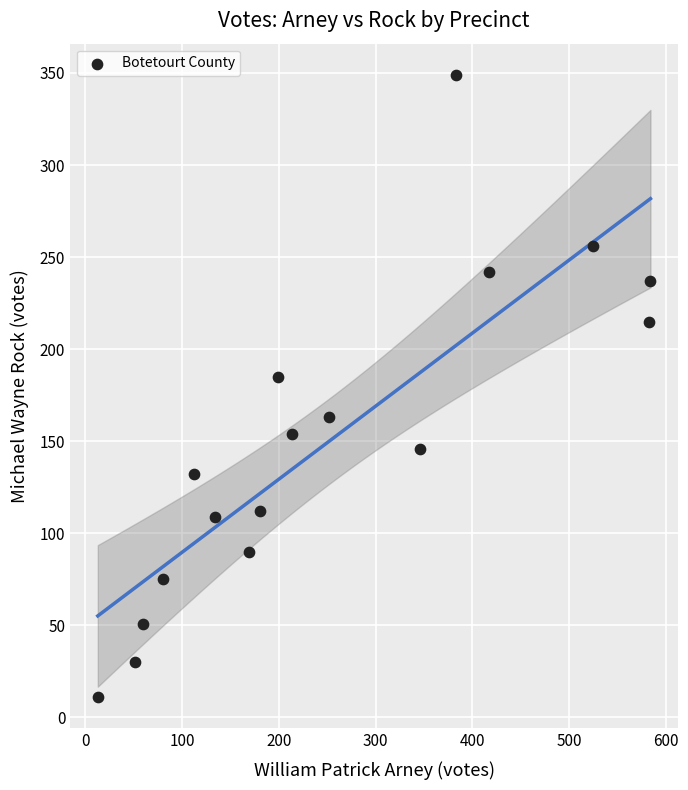

What is the range of Y values (max minus min)?

338